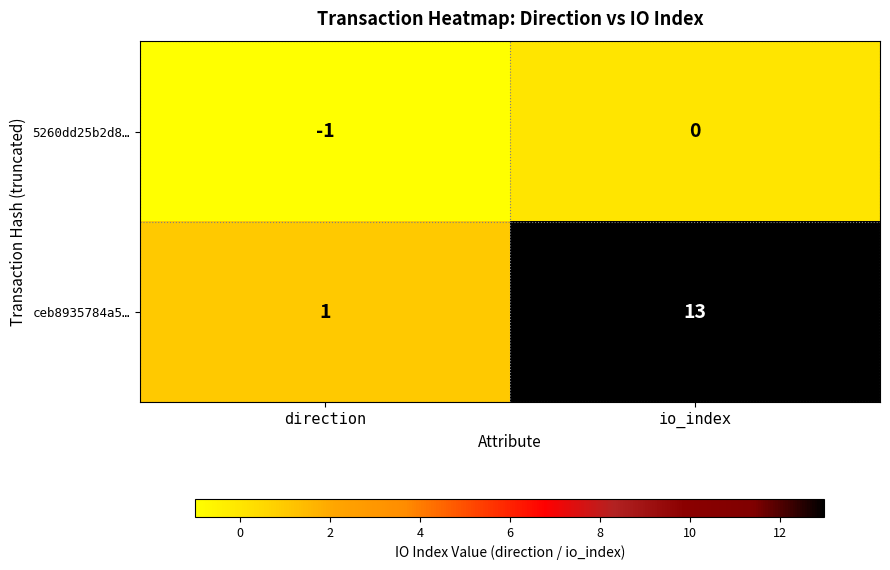

Is it true that 5260dd25b2d8… equals 0 at io_index?

True